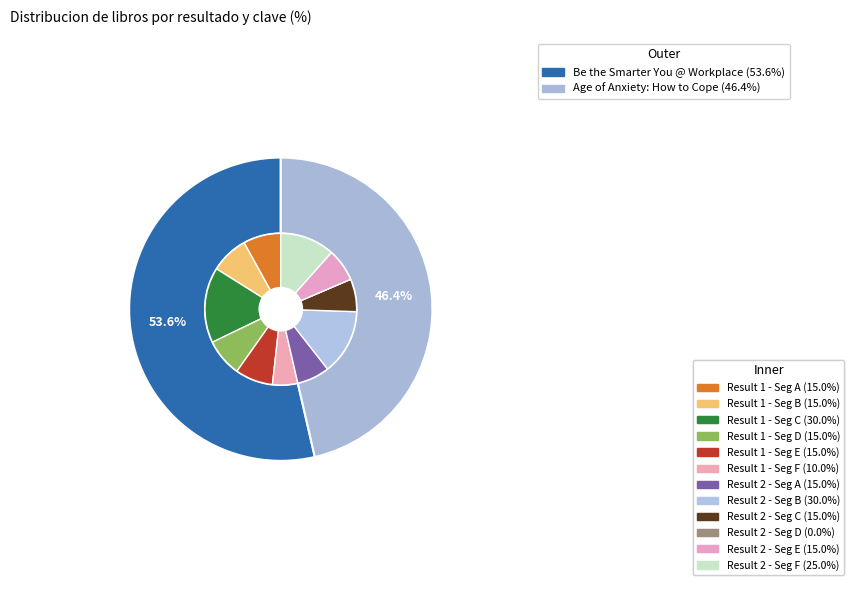

Rank the categories by value from highest to lowest.

Be the Smarter You @ Workplace, Age of Anxiety: How to Cope